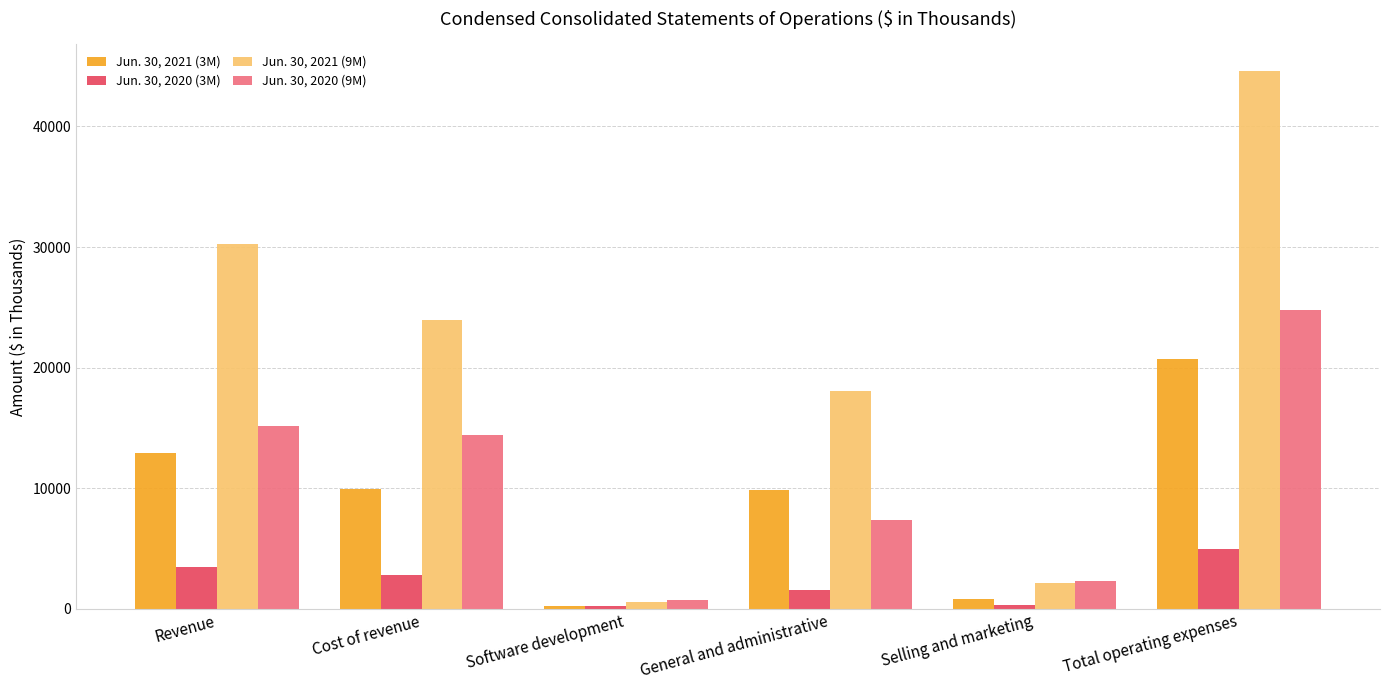

What is the difference between the maximum and second lowest values in the Jun. 30, 2020 (3M) series?

4585